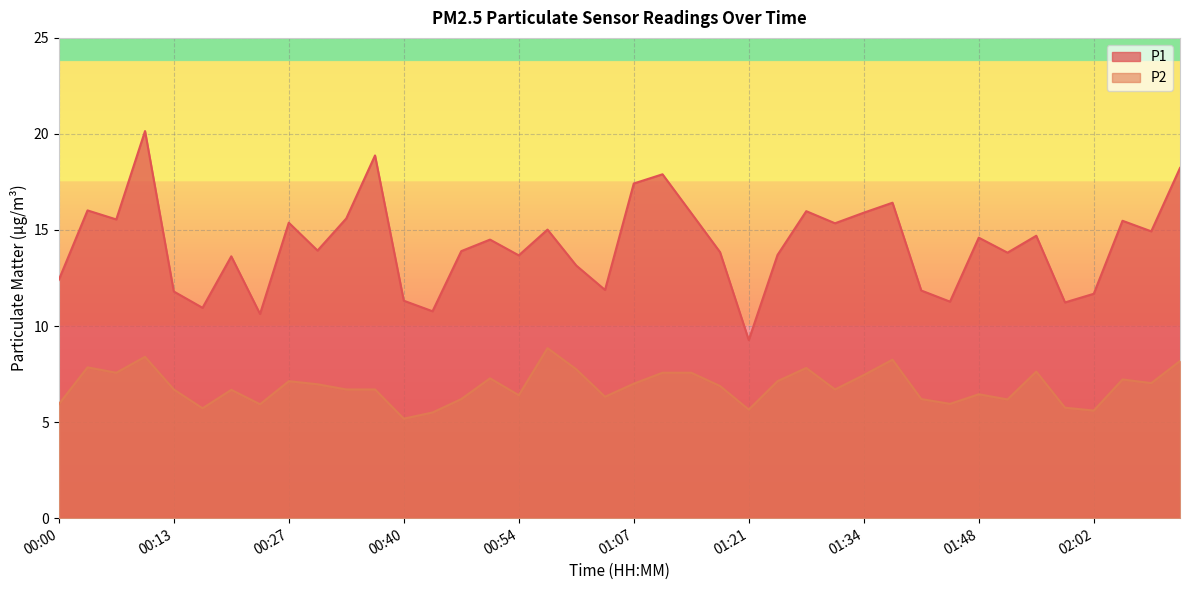

How many interior local valleys does the P2 series have?

12